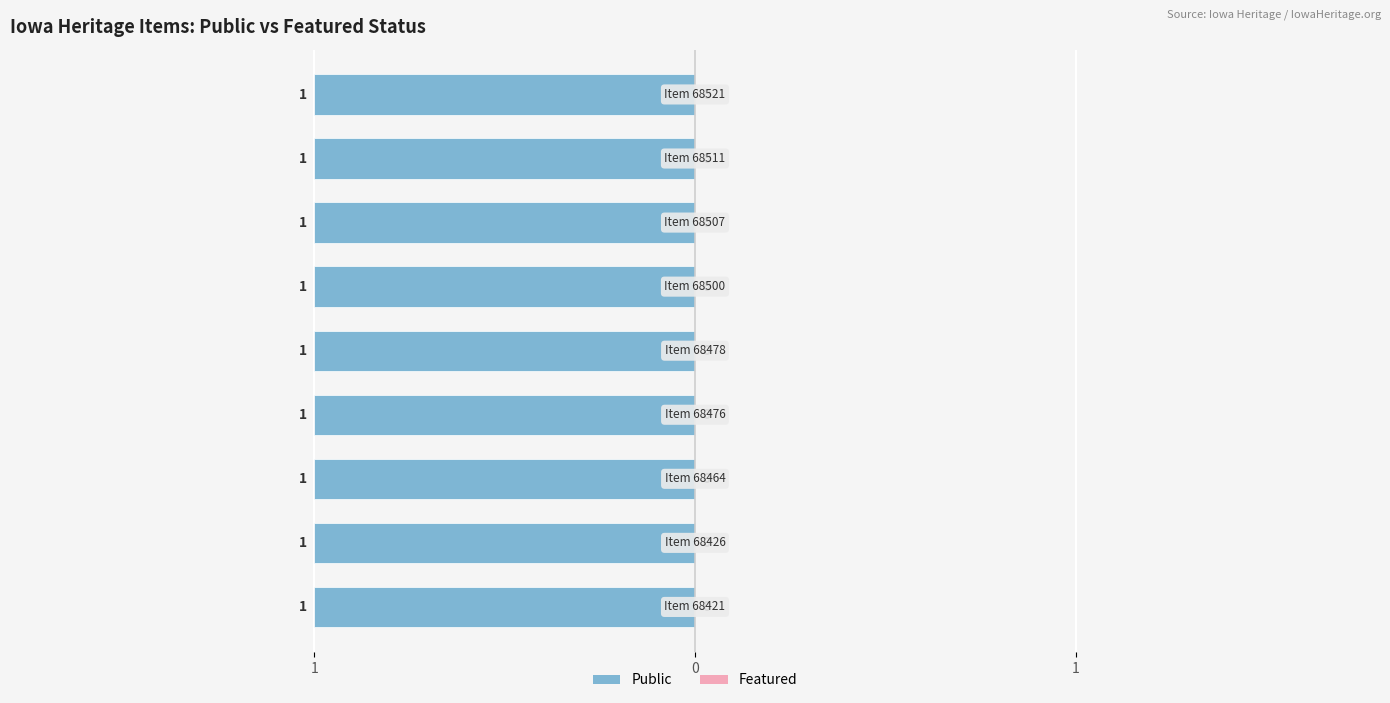

How many categories are shown in the chart?

9